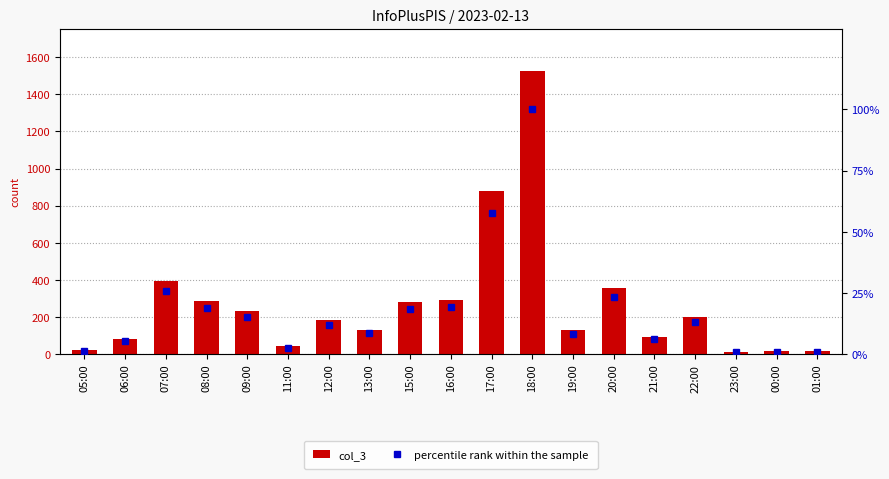

What is the label of the 17th bar from the right?

07:00